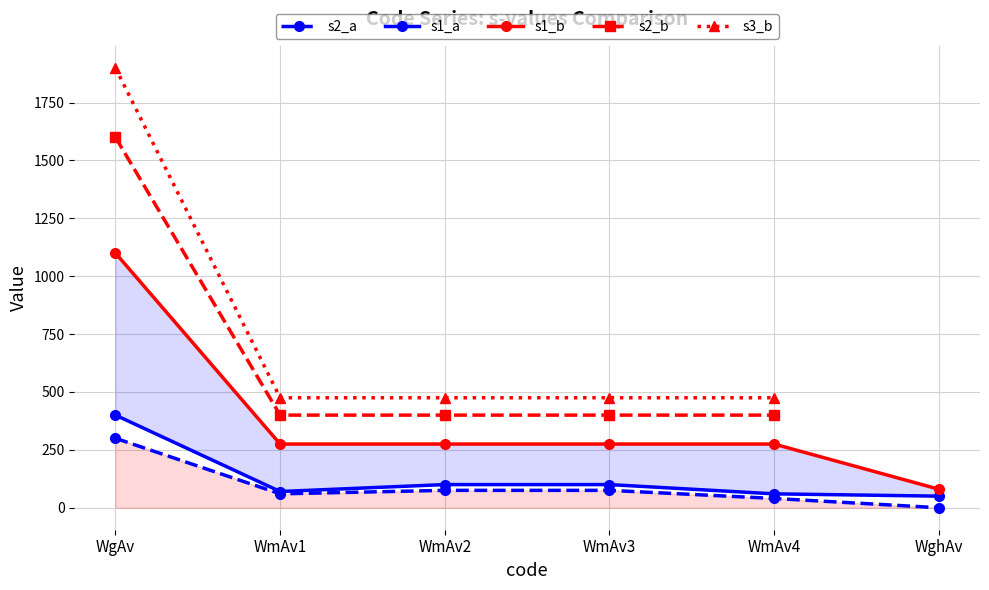

What is the label of the 6th point from the right?

WgAv